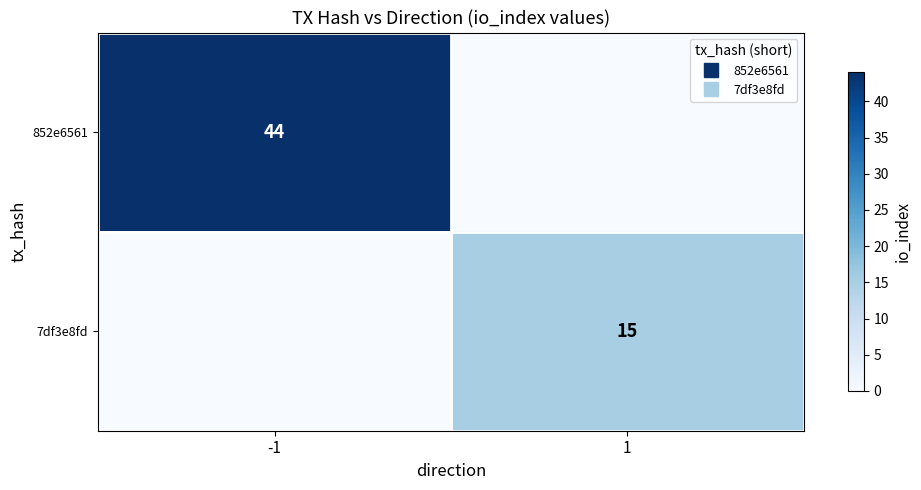

What is the sum of the 7df3e8fd values at -1 and 1?

15